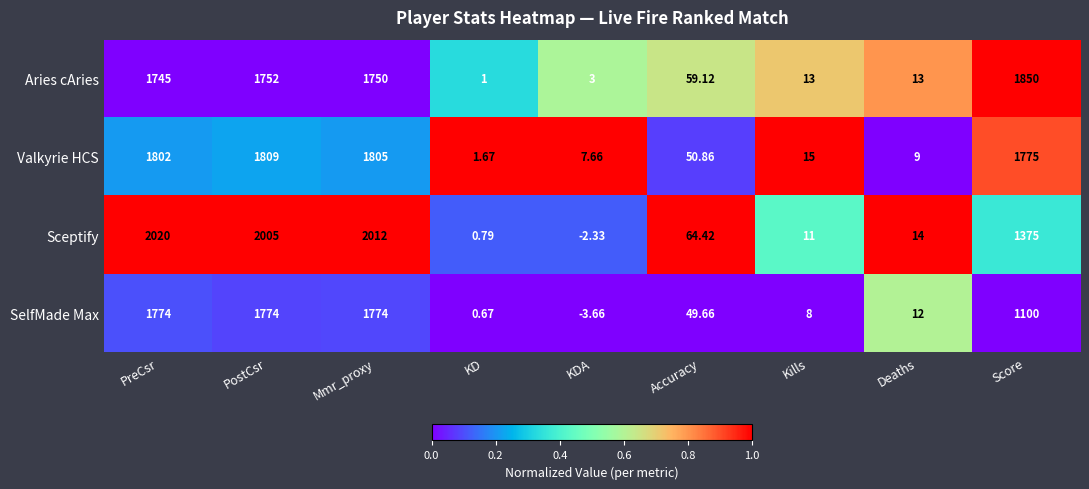

At which label does Valkyrie HCS first exceed 50?

PreCsr